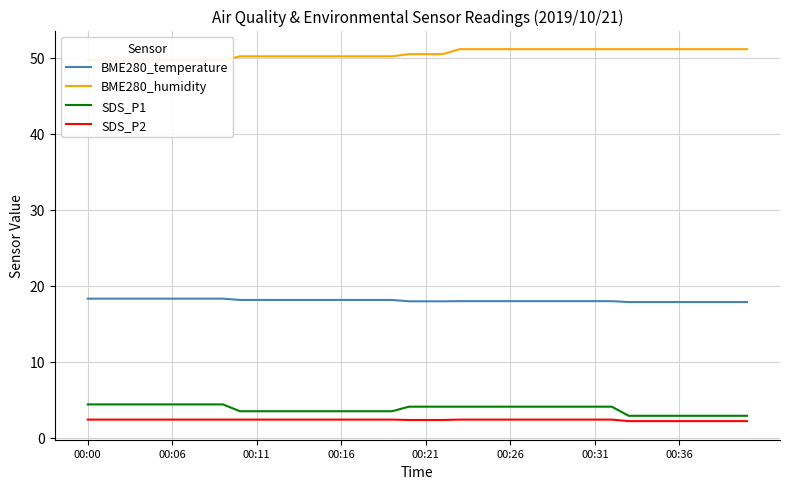

True or false: BME280_humidity has more than 1 points higher than both neighbors.

False